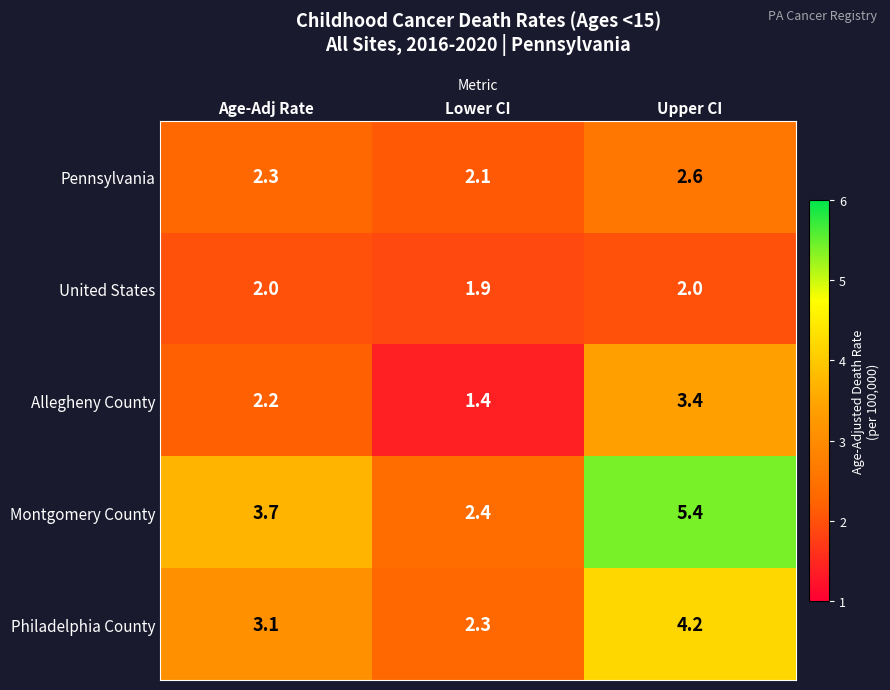

Which series has the largest total across all categories?

Montgomery County